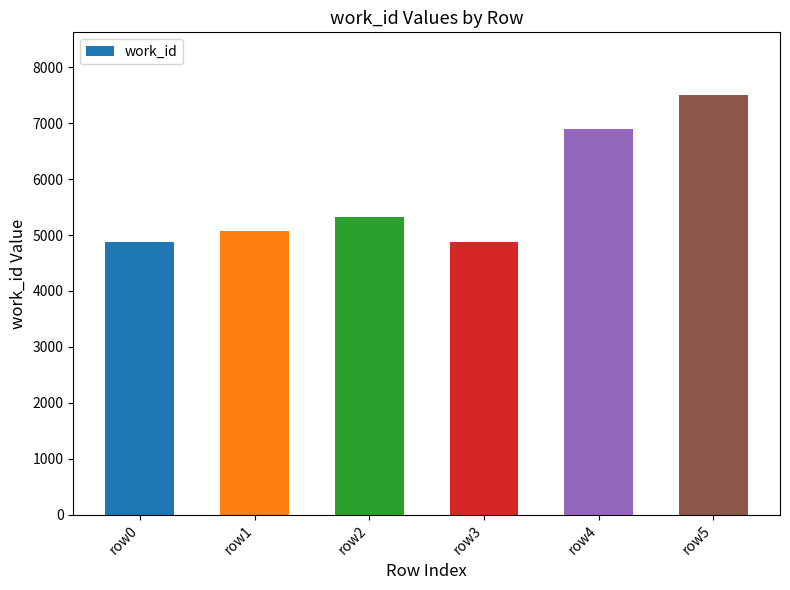

Where is the data nearest to the value 6186?

row4